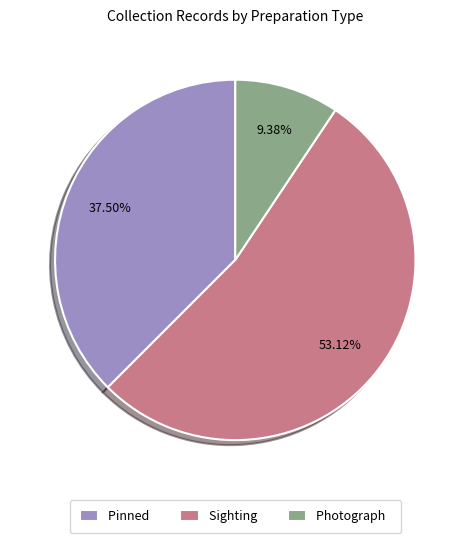

Combined, do Sighting and Pinned account for over 50%?

Yes